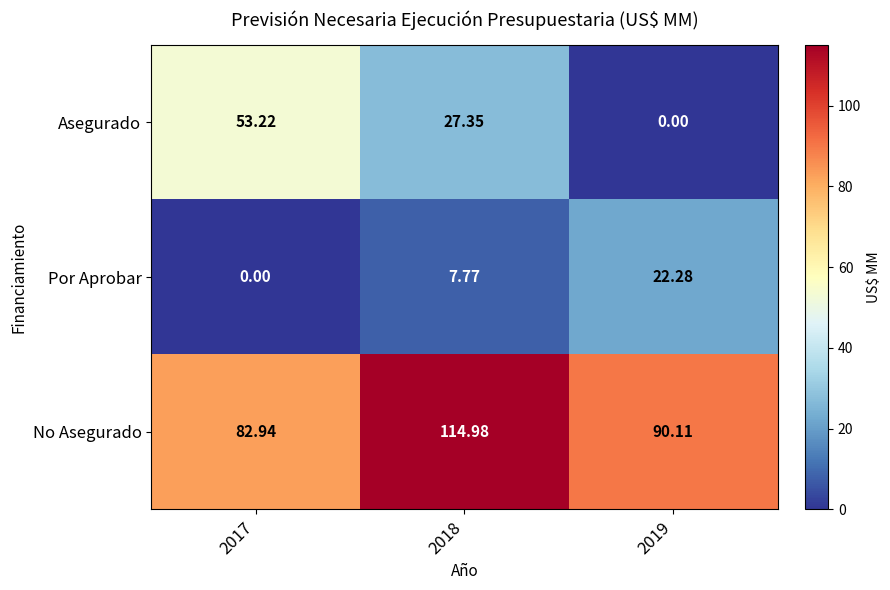

Which series has the widest spread of values?

Asegurado